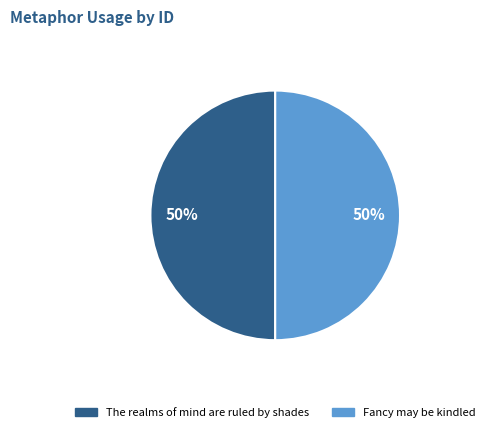

Is it true that Fancy may be kindled is 40% of the pie?

False